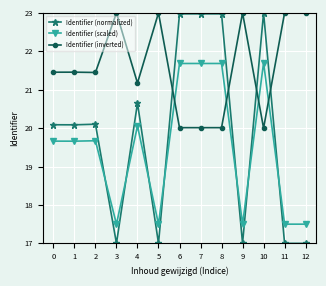

Read the Identifier (scaled) value at 1.

19.7